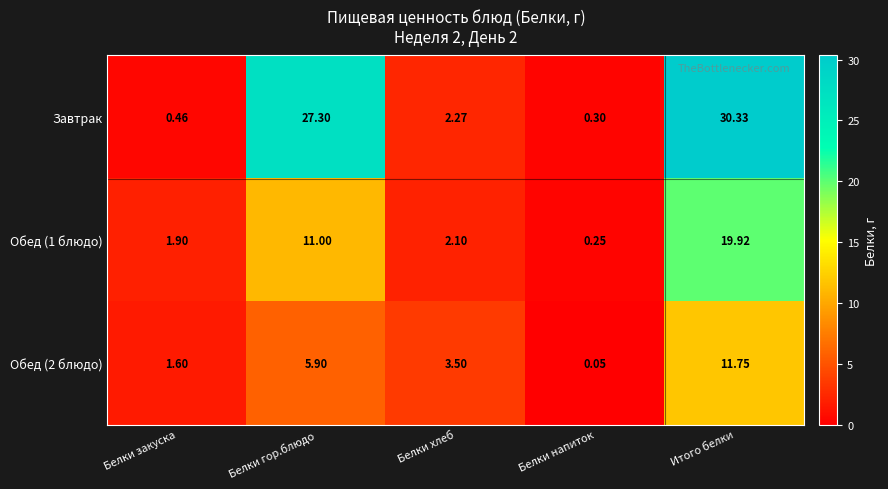

Which series has the largest total across all categories?

Завтрак